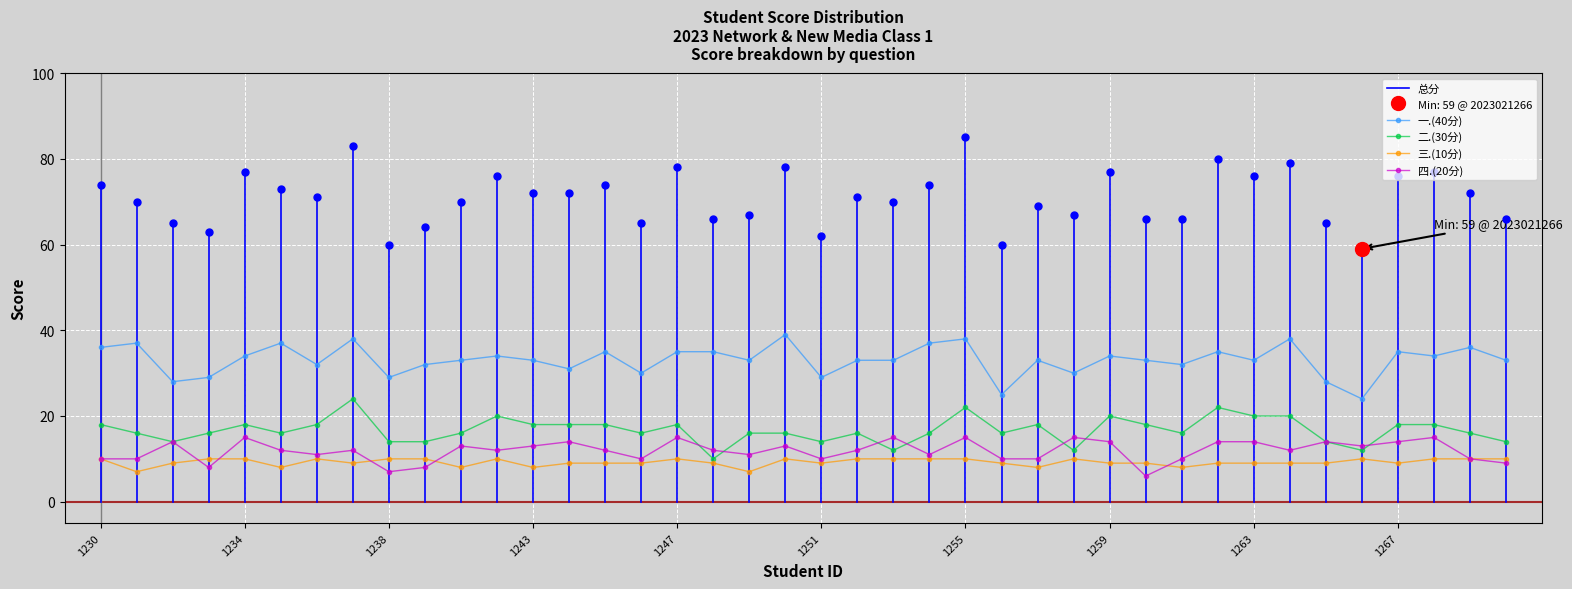

Reading left to right, transcribe all the data shown in this chart.

一.(40分): 36	37	28	29	34	37	32	38	29	32	33	34	33	31	35	30	35	35	33	39	29	33	33	37	38	25	33	30	34	33	32	35	33	38	28	24	35	34	36	33
二.(30分): 18	16	14	16	18	16	18	24	14	14	16	20	18	18	18	16	18	10	16	16	14	16	12	16	22	16	18	12	20	18	16	22	20	20	14	12	18	18	16	14
三.(10分): 10	7	9	10	10	8	10	9	10	10	8	10	8	9	9	9	10	9	7	10	9	10	10	10	10	9	8	10	9	9	8	9	9	9	9	10	9	10	10	10
四.(20分): 10	10	14	8	15	12	11	12	7	8	13	12	13	14	12	10	15	12	11	13	10	12	15	11	15	10	10	15	14	6	10	14	14	12	14	13	14	15	10	9